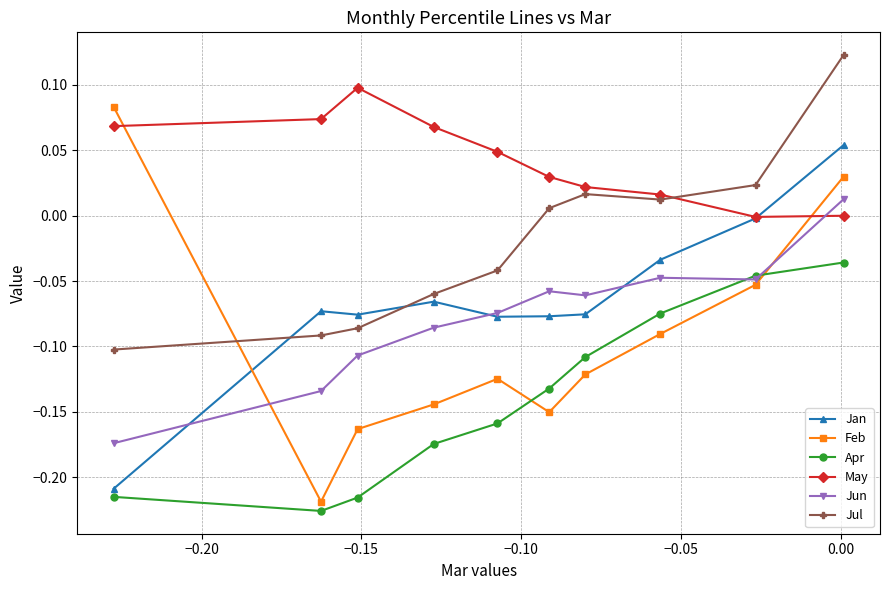

Which series has the largest range (max minus min)?

Feb